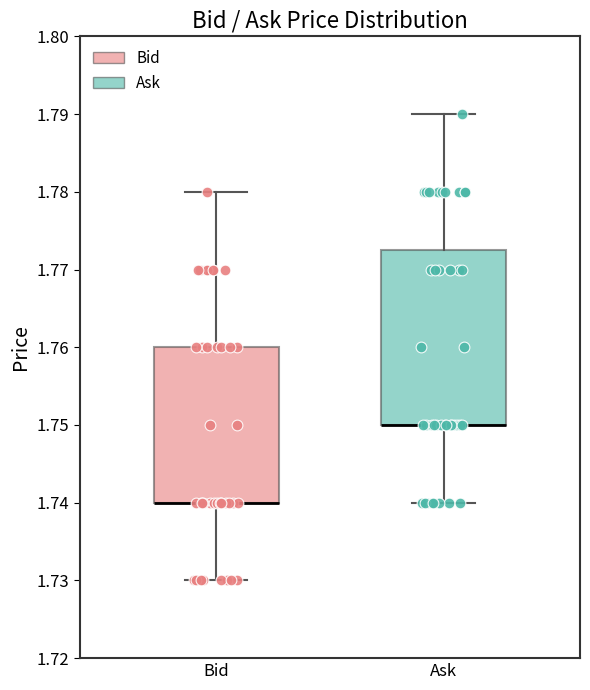

Which box is the tallest, from its lower edge to its upper edge?

Ask